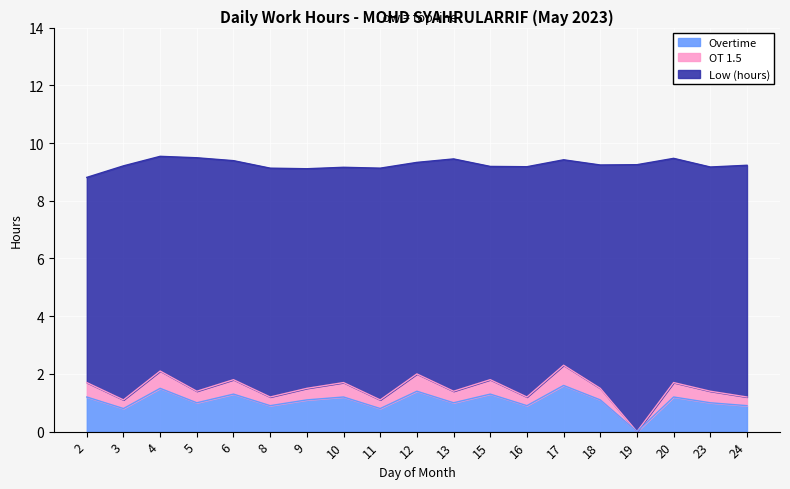

Does the chart display data point markers on the line(s)?

No